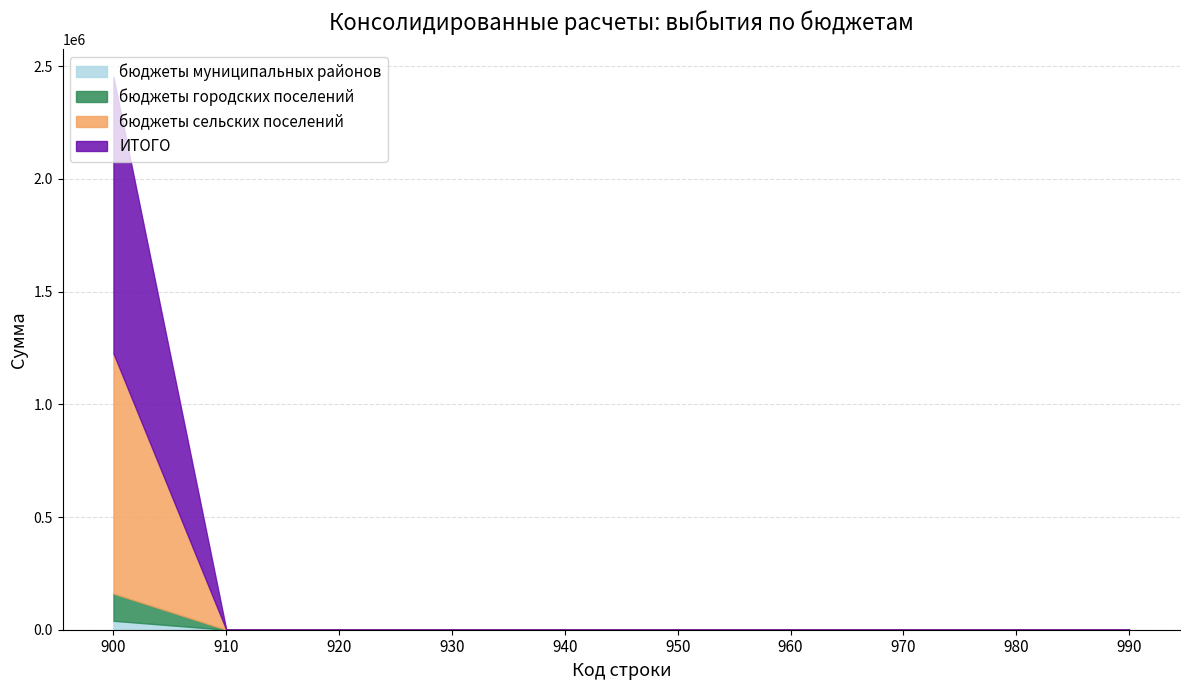

True or false: бюджеты муниципальных районов and бюджеты городских поселений intersect in this chart.

False